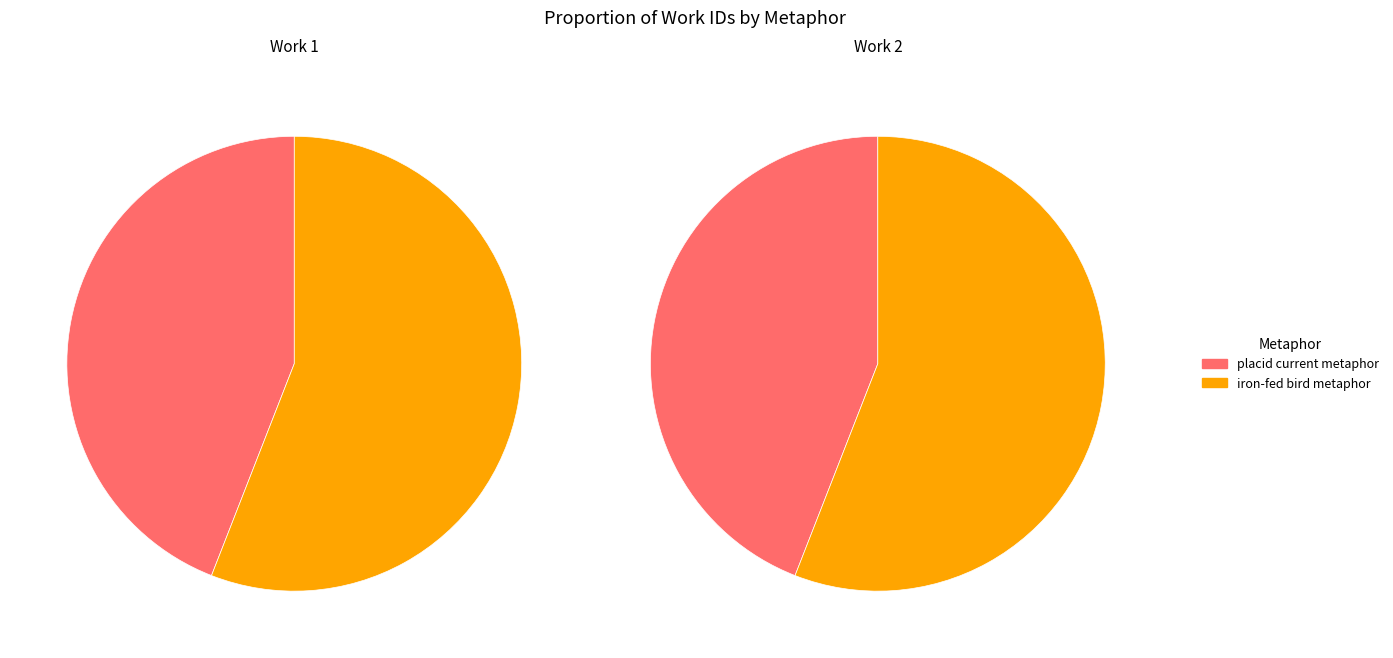

Is it true that iron-fed bird metaphor is 56% of the pie?

True